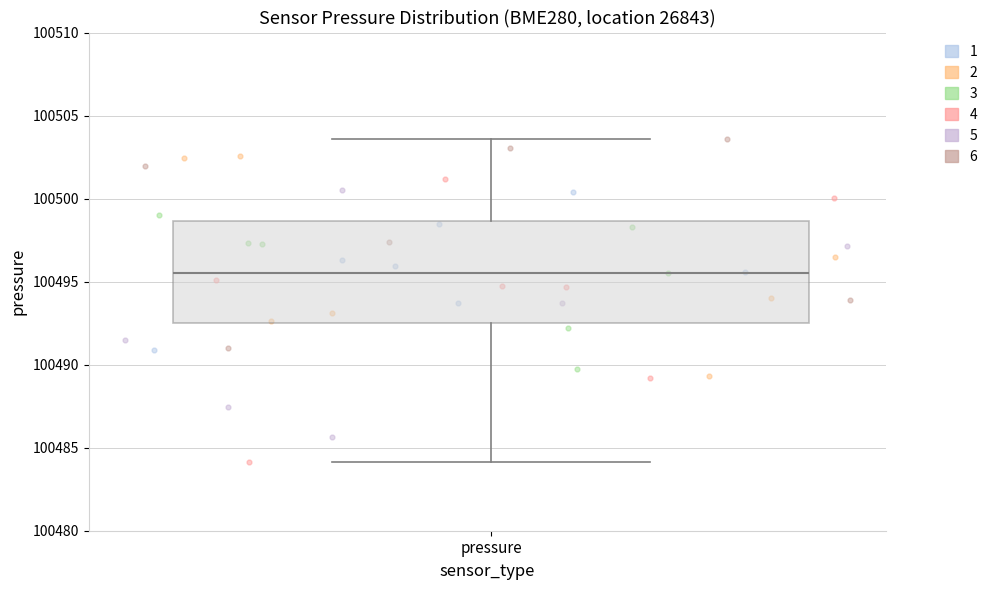

Read this box plot against the y-axis: the position of the median line, the range covered by the box, and the ends of both whiskers. The values are not printed on the chart, so give them approximately, as read against the axis.

median 100495.5, box 100492.5 to 100498.5, whiskers 100484.0 to 100503.5